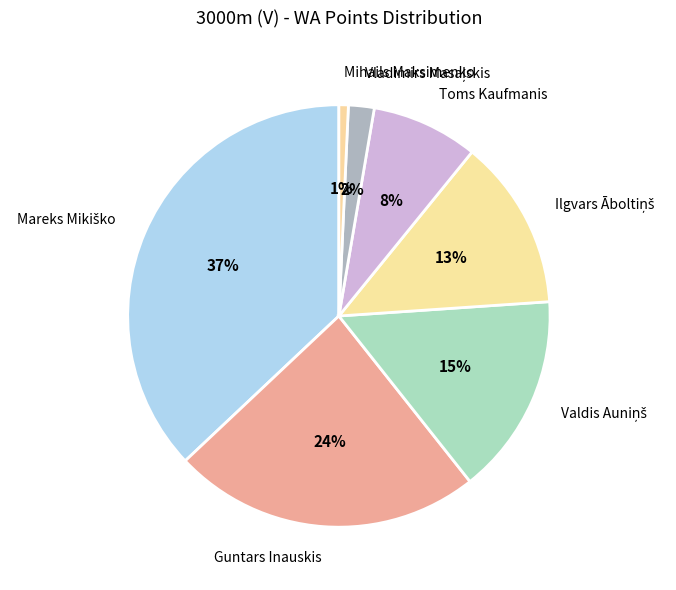

Is there any slice that represents more than half of the pie?

No